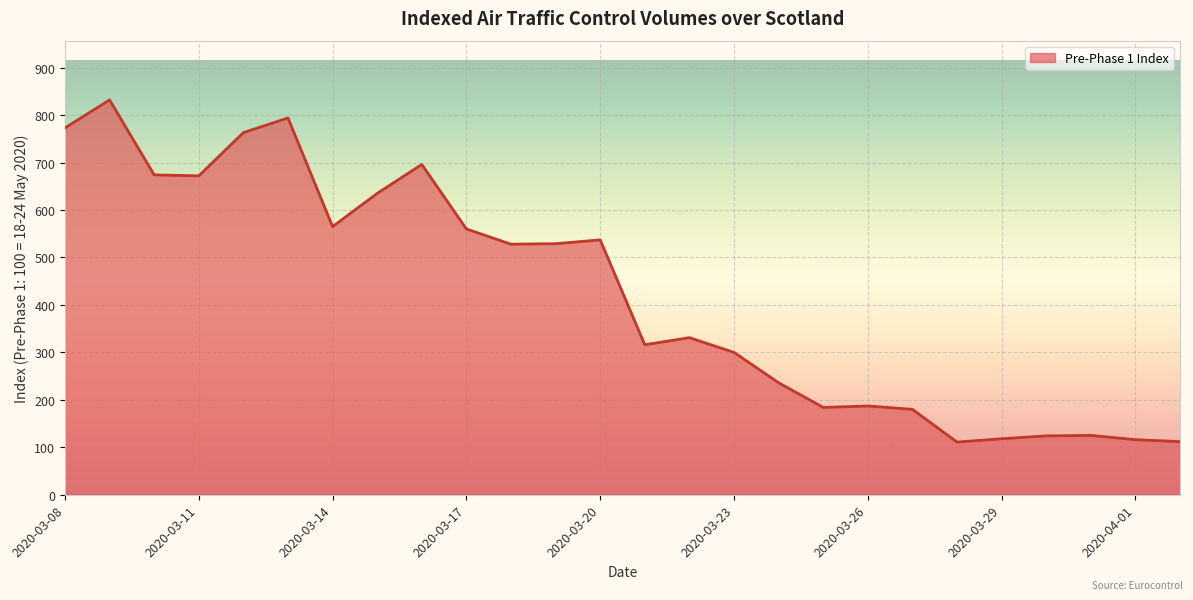

What is the smallest value displayed?

111